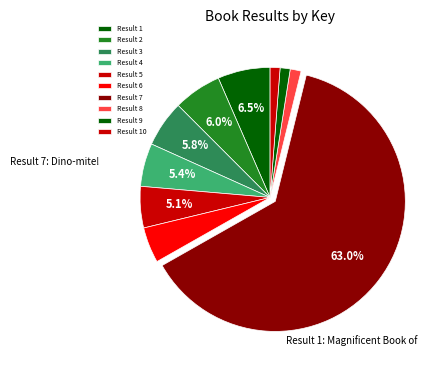

To the nearest percent, what is the difference between the largest and smallest slice percentages?

62%